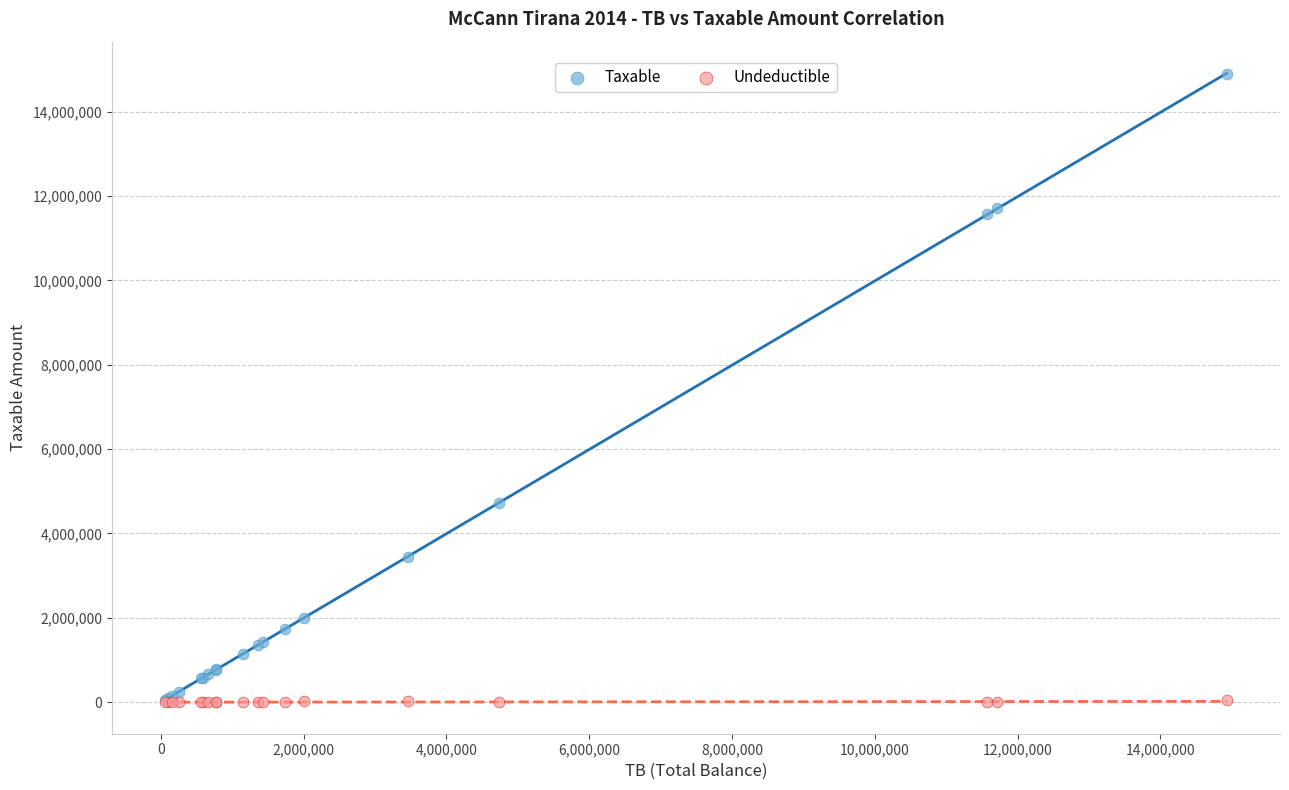

Which series has the widest spread of Y values?

Taxable